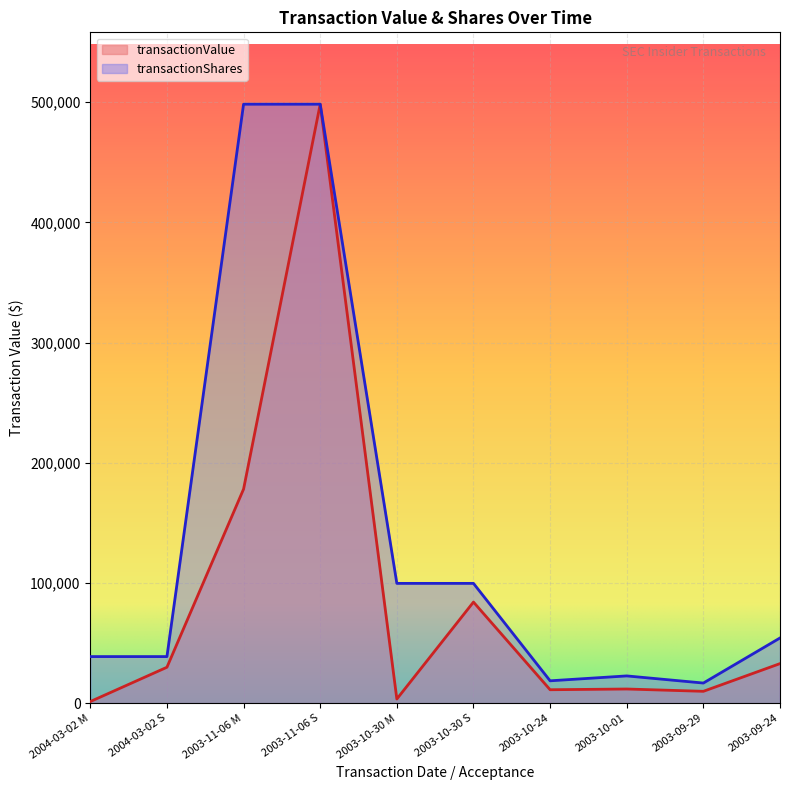

Which series has the largest range (max minus min)?

transactionValue